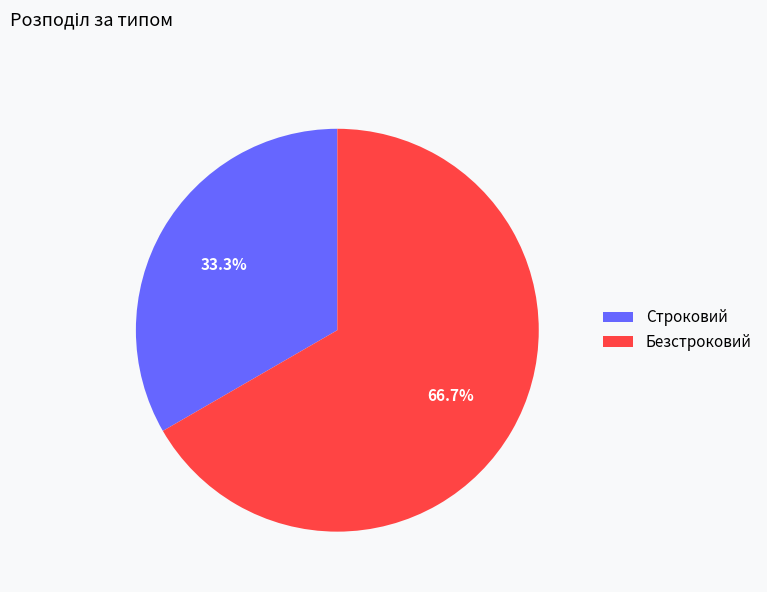

To the nearest percent, what is the combined percentage of Безстроковий and Строковий?

100%